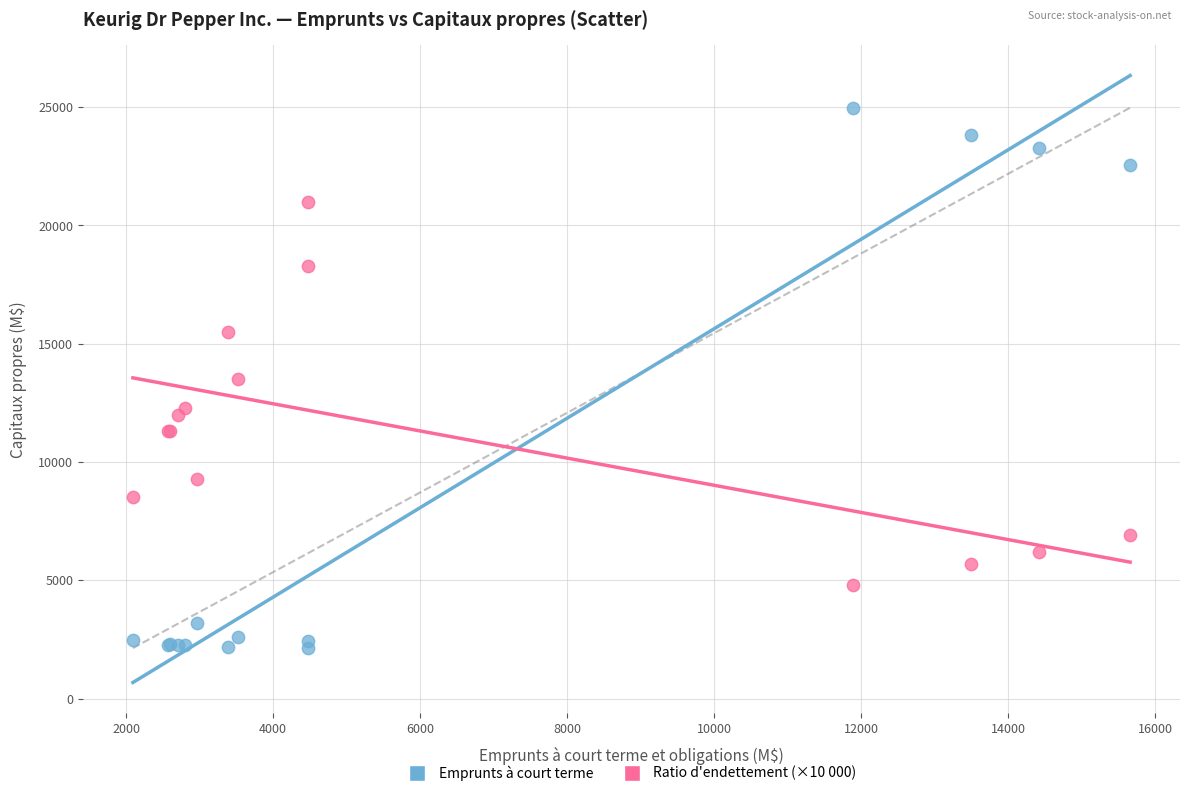

What are all the series names shown in the legend?

Emprunts à court terme, Ratio d'endettement (×10 000)